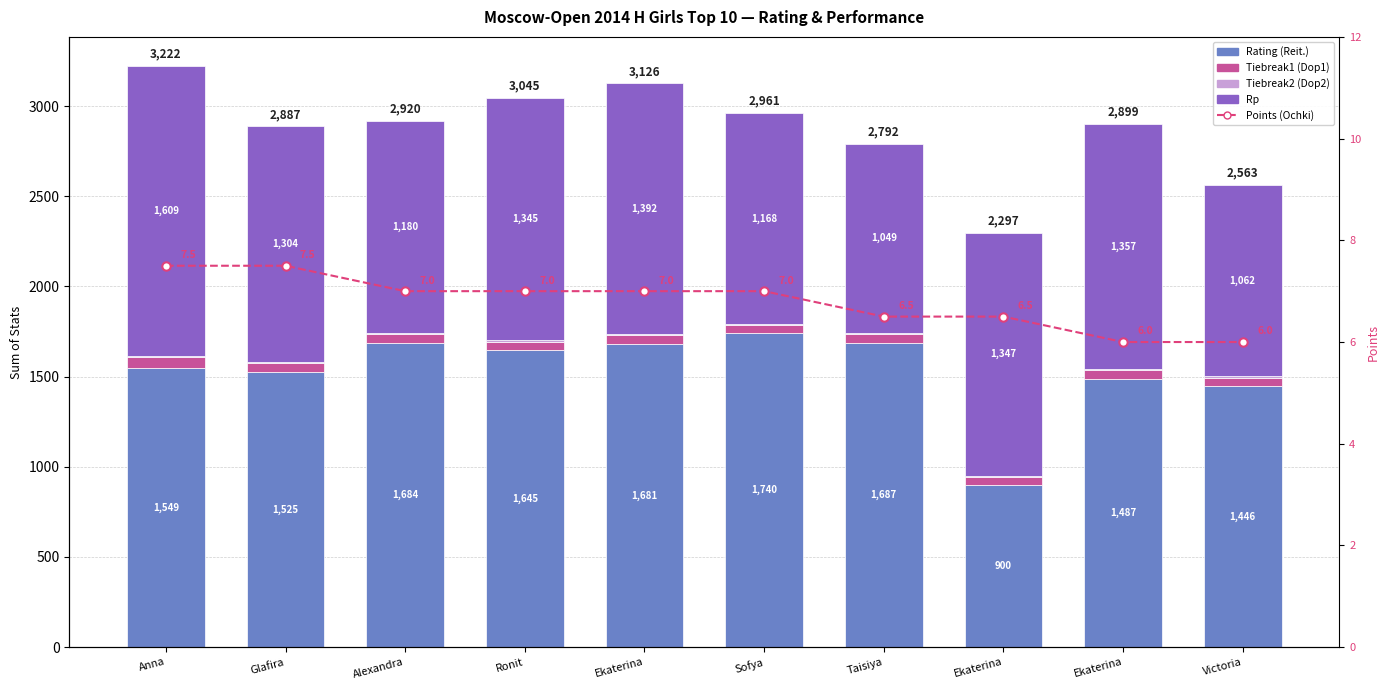

What is the sum of the Tiebreak1 (Dop1) values at Taisiya and Anna?

108.0